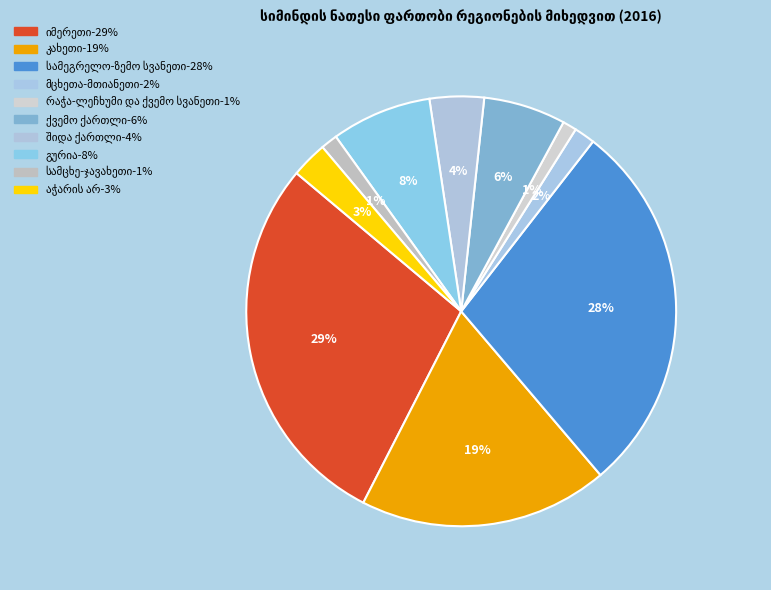

Count the number of slices in the pie.

10